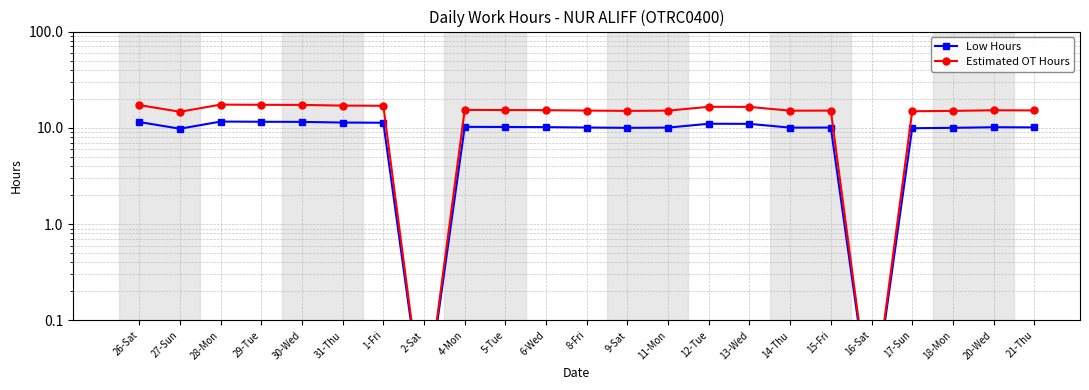

What is the sum of all Estimated OT Hours values?

332.6